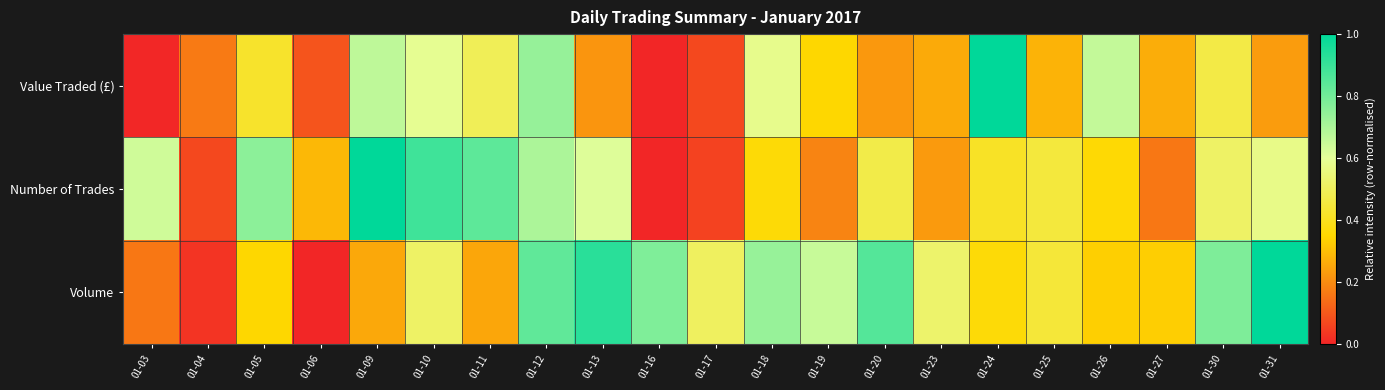

What is the greatest value displayed?

1.0